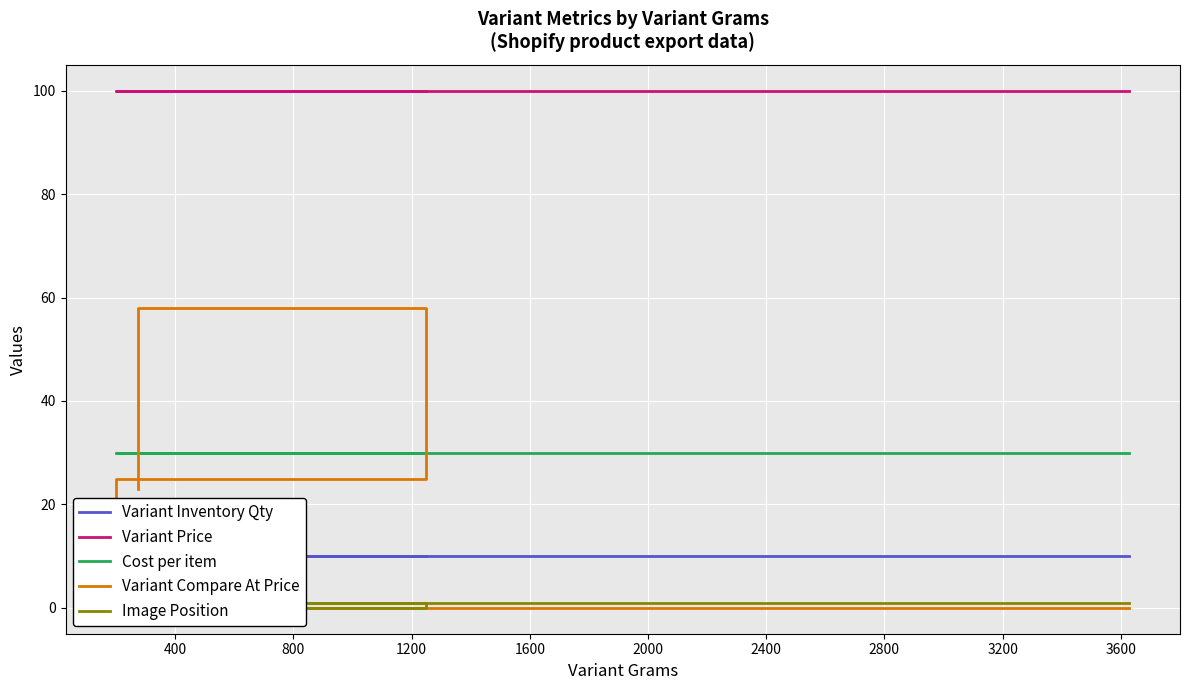

At 400, list the series in order from smallest to largest.

Image Position, Variant Inventory Qty, Variant Compare At Price, Cost per item, Variant Price